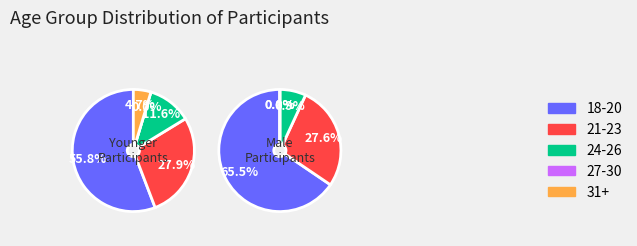

Which category has the biggest portion of the pie?

18-20